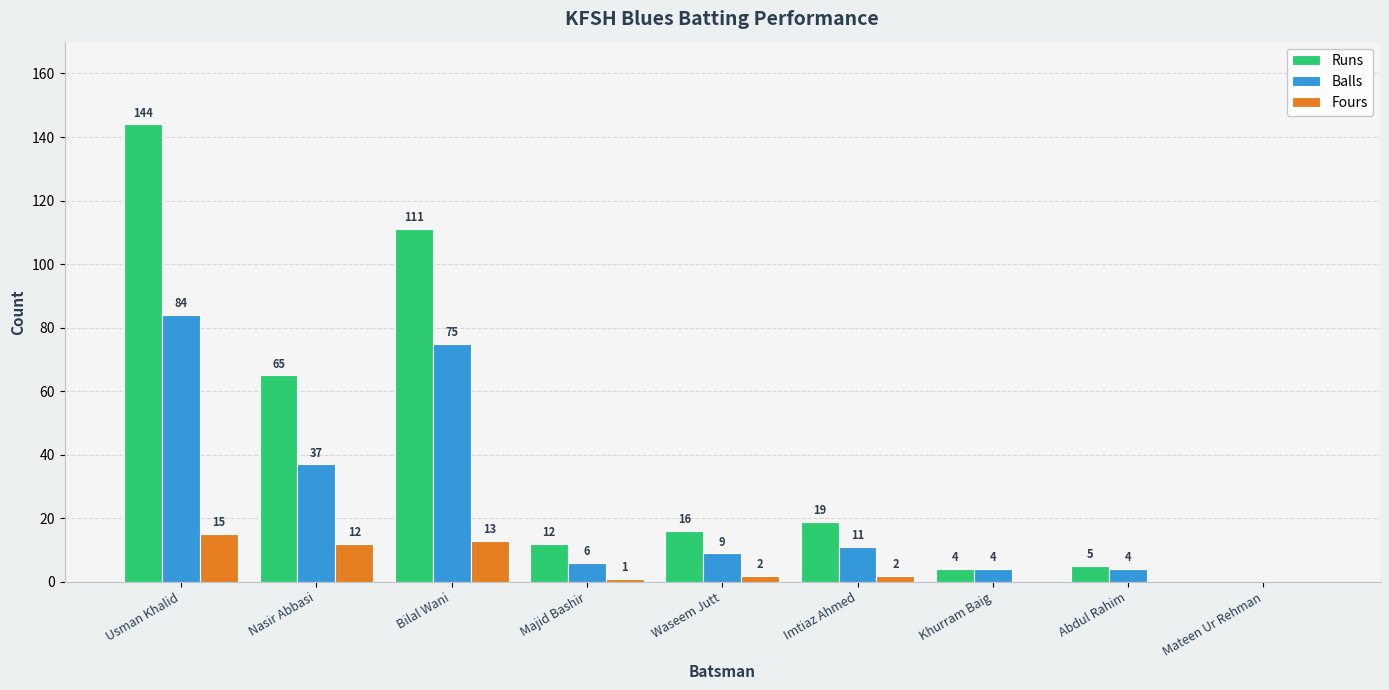

Which series has the largest total across all categories?

Runs